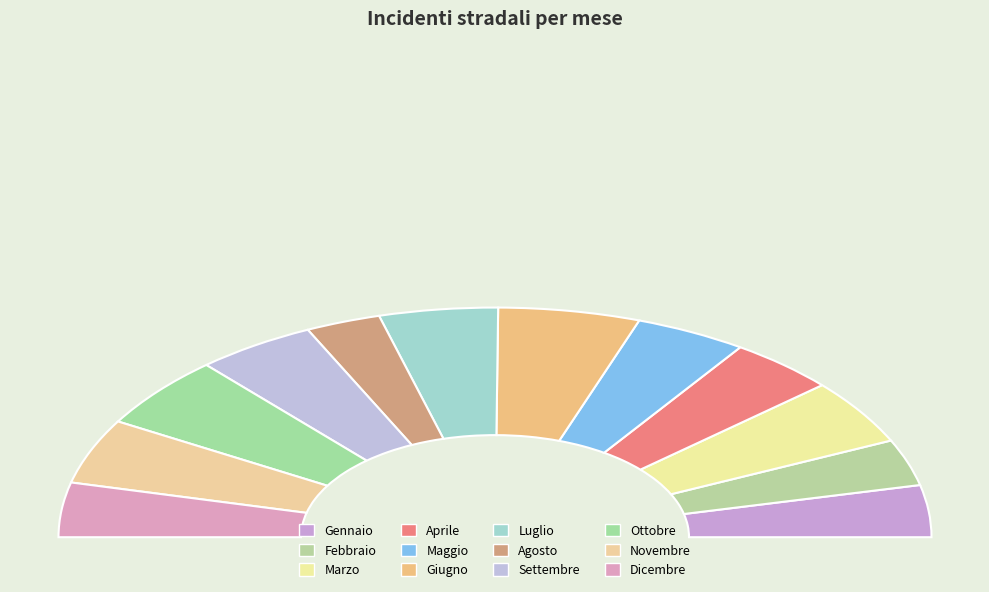

What portion of the pie excludes Aprile?

92.0%